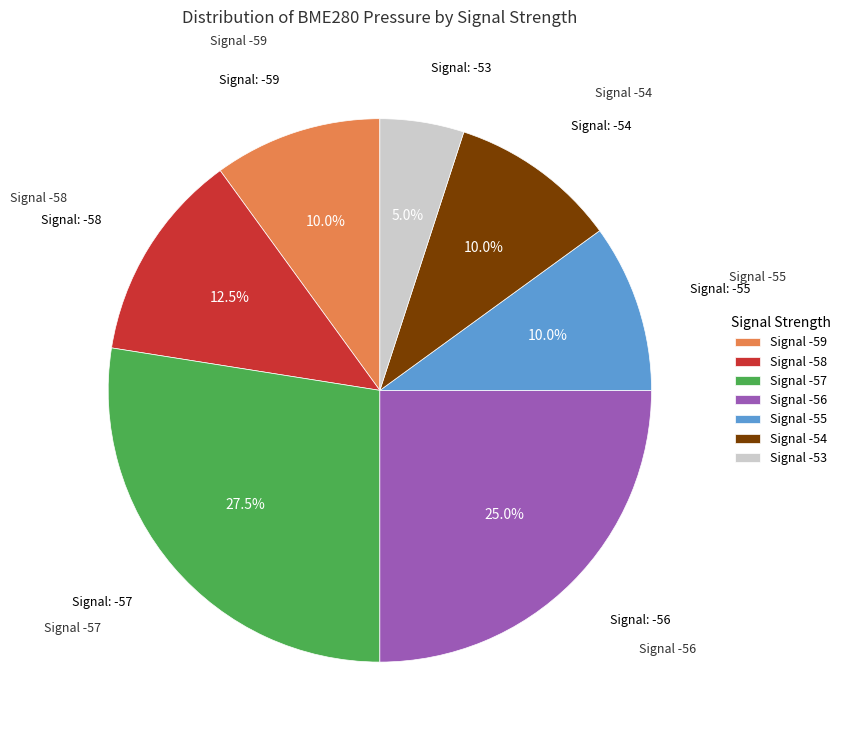

Between Signal -55 and Signal -53, which is larger?

Signal -55